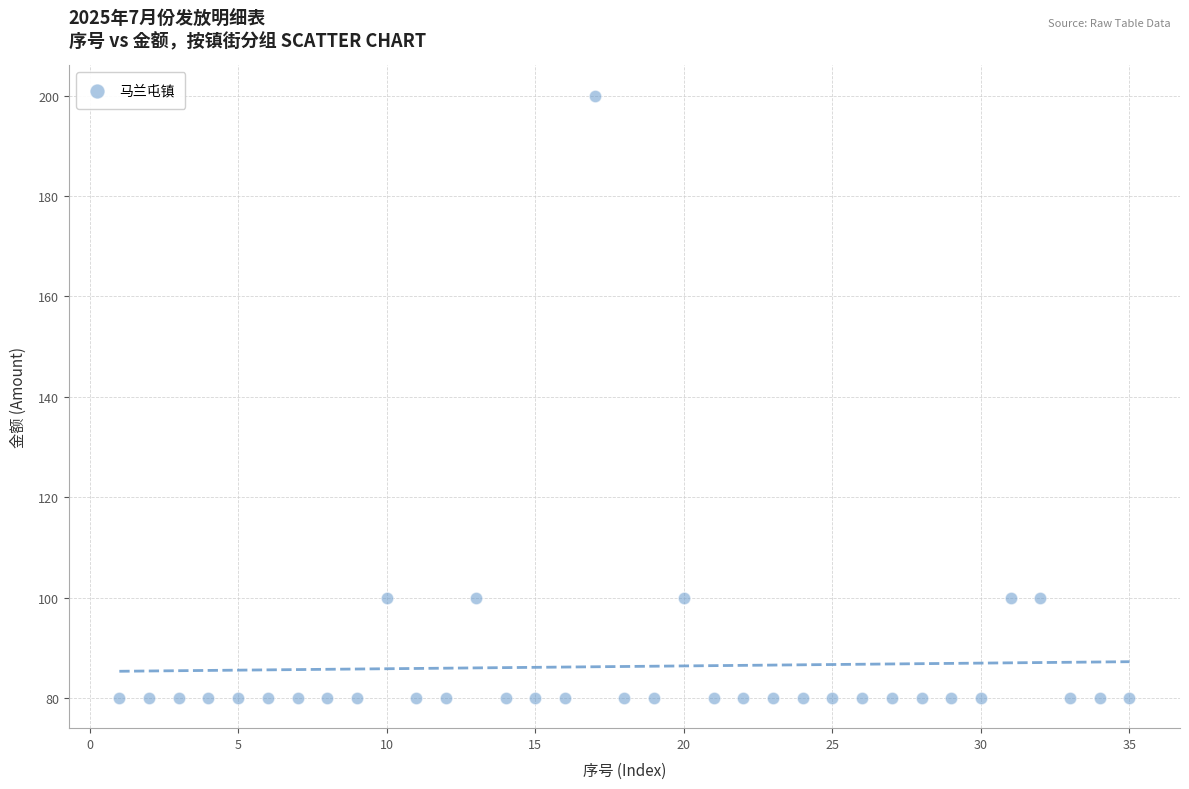

What is the range of X values (max minus min)?

34